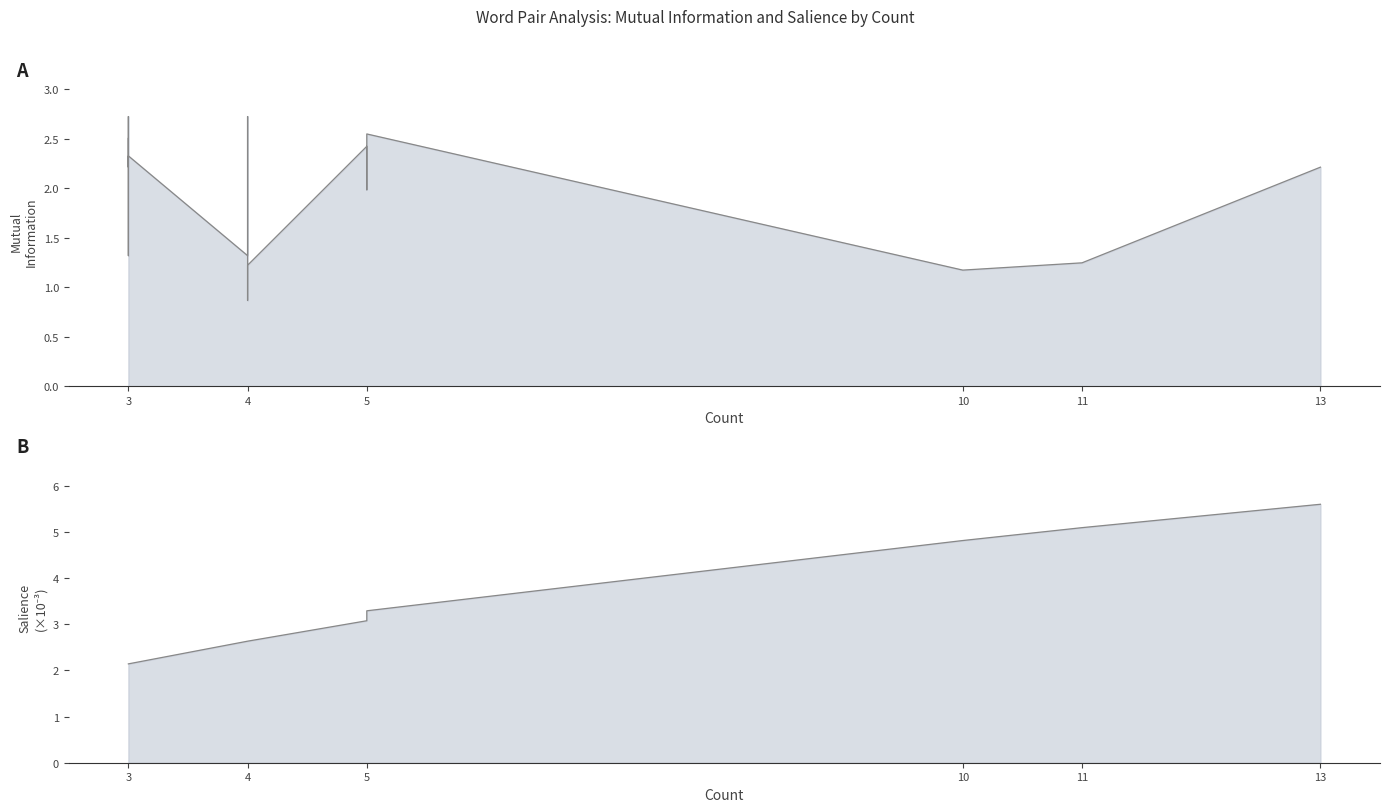

What are all the series names shown in the legend?

Mutual Information, Salience